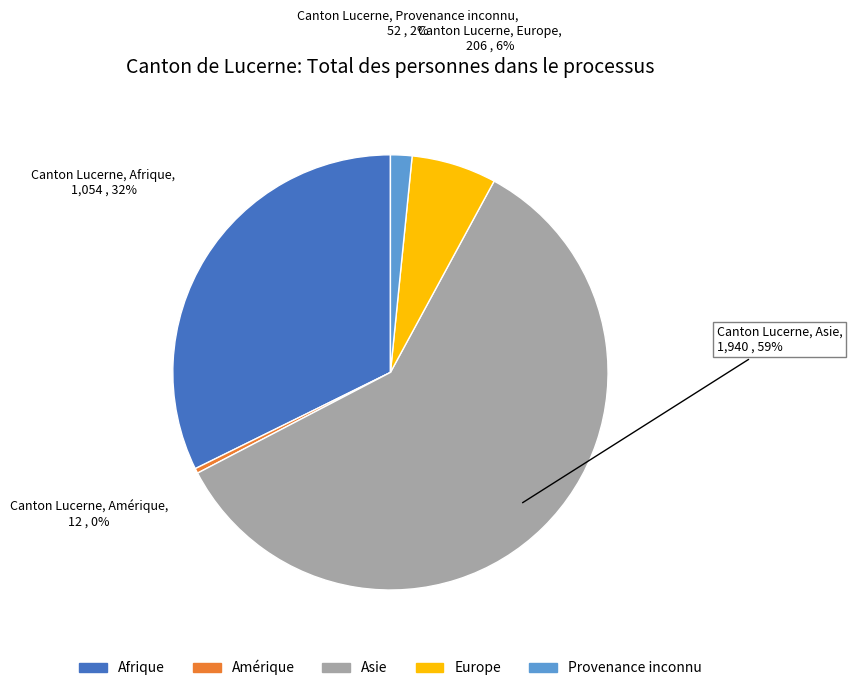

Do Amérique and Asie together represent more than half of the pie?

Yes